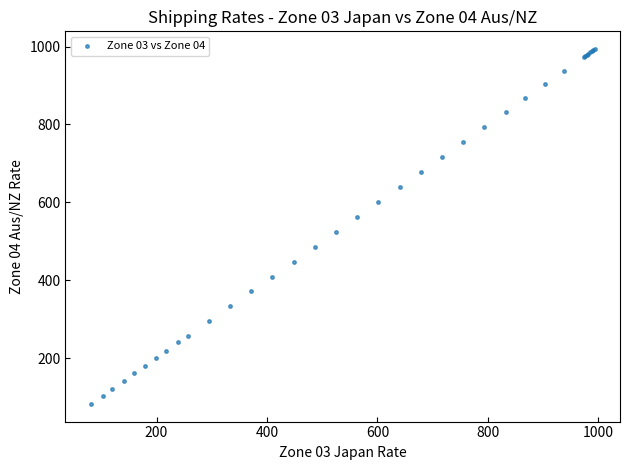

What Y value in the scatter plot is closest to 538?

525.1